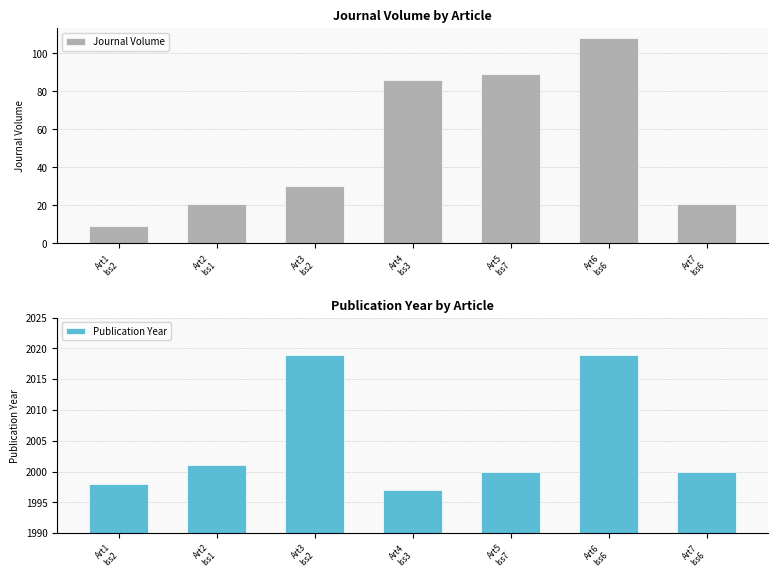

Which series has the largest total across all categories?

Publication Year